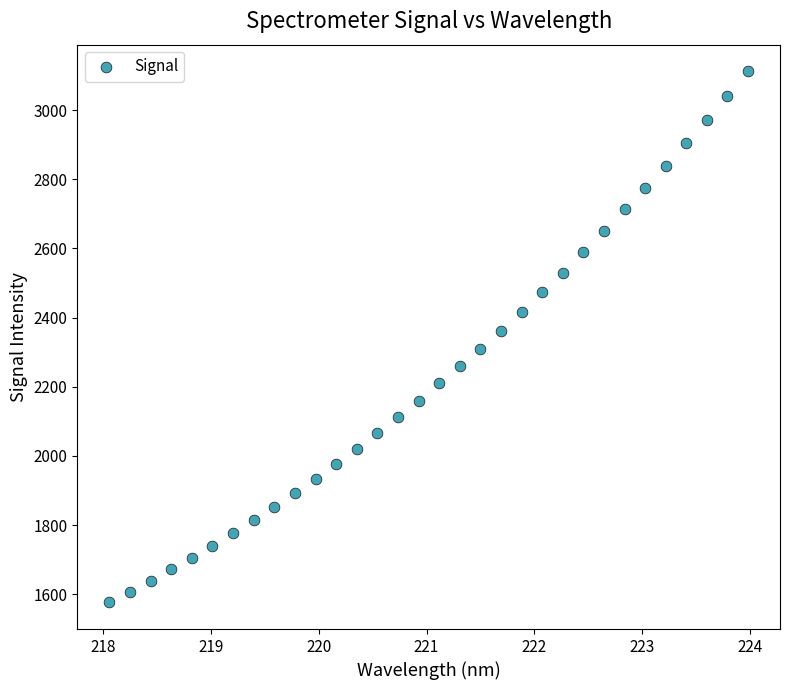

What is the range of Y values (max minus min)?

1536.5